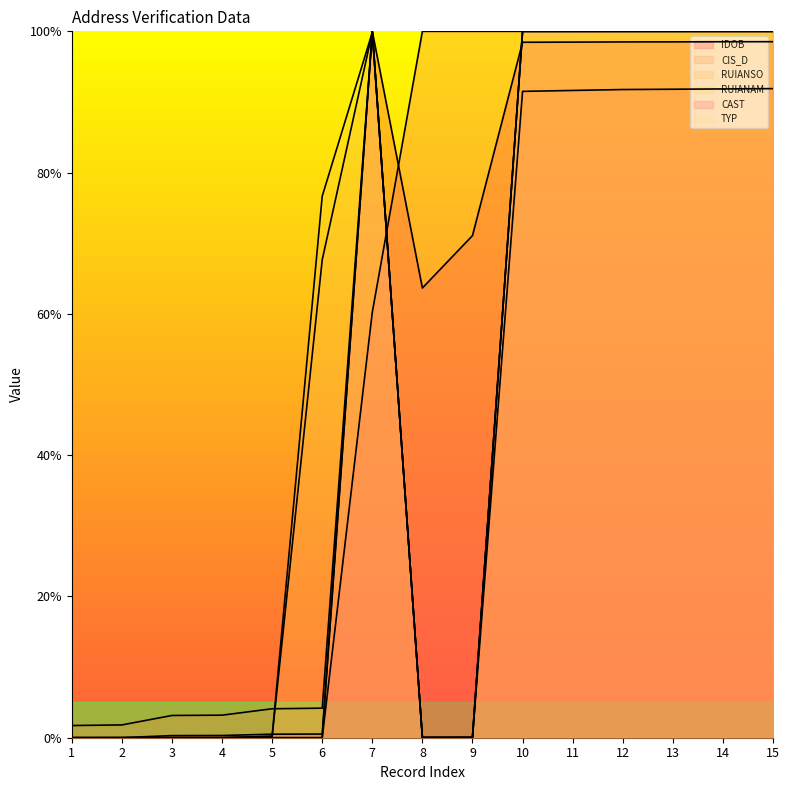

Does the chart display data point markers on the line(s)?

No